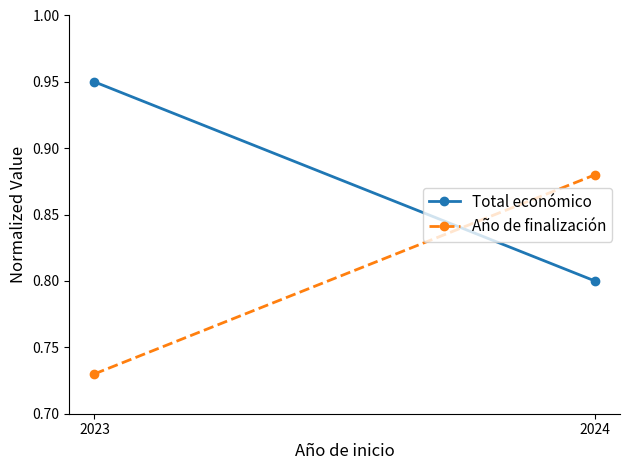

At how many categories does at least one series exceed 0?

2